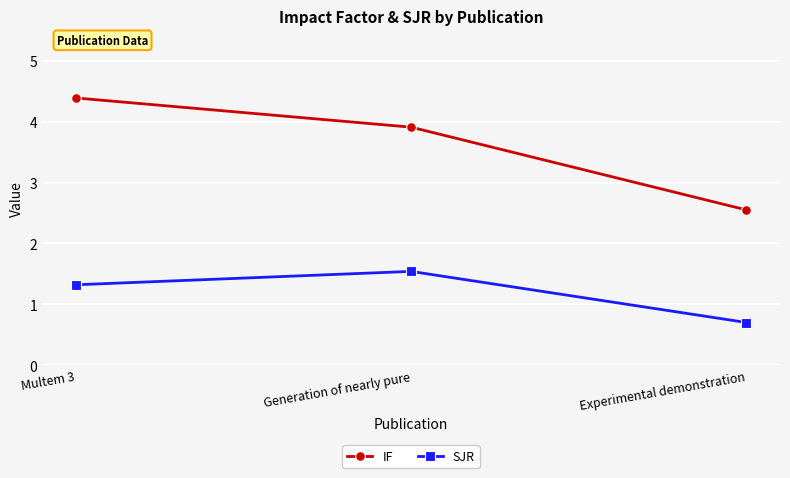

List the series in order of their overall mean, highest first.

IF, SJR